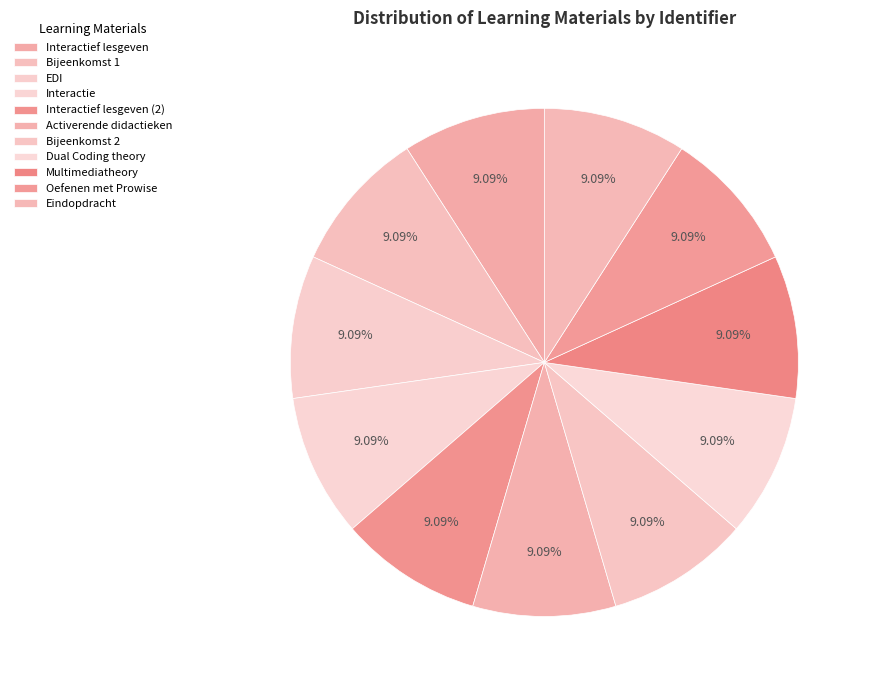

Rank the categories by value from lowest to highest.

Interactief lesgeven met Presenter, Bijeenkomst 1, EDI, Interactie, Interactief lesgeven met Presenter (2), Activerende didactieken, Bijeenkomst 2, Dual Coding theory, Multimediatheory, Oefenen met Prowise Presenter, Eindopdracht (deadline 08-12-2023)